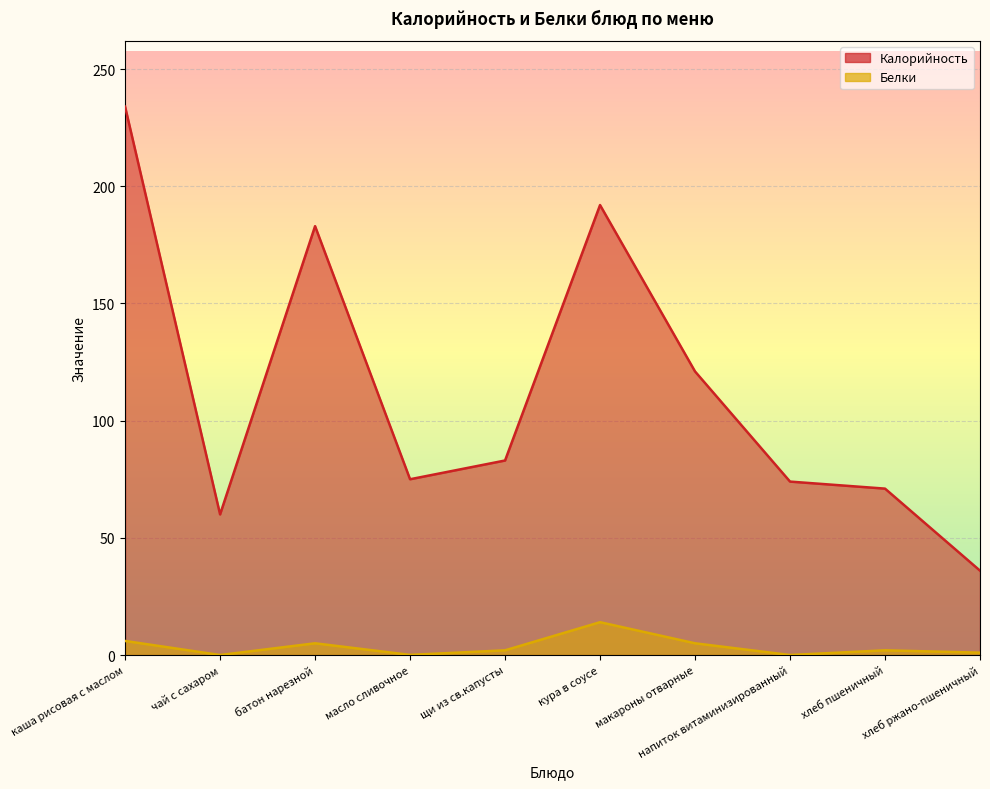

What are all the series names shown in the legend?

Калорийность, Белки